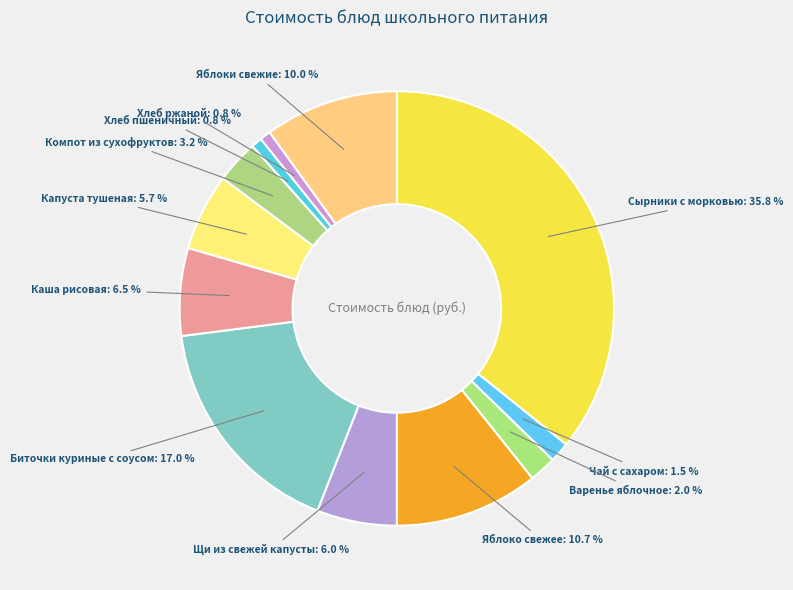

What is the largest slice in the pie chart?

Сырники с морковью